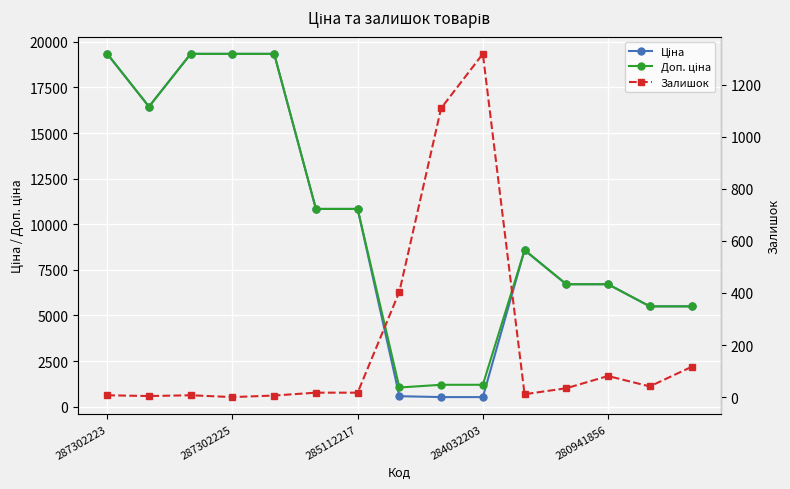

At which label does Ціна first exceed 8581?

287302223